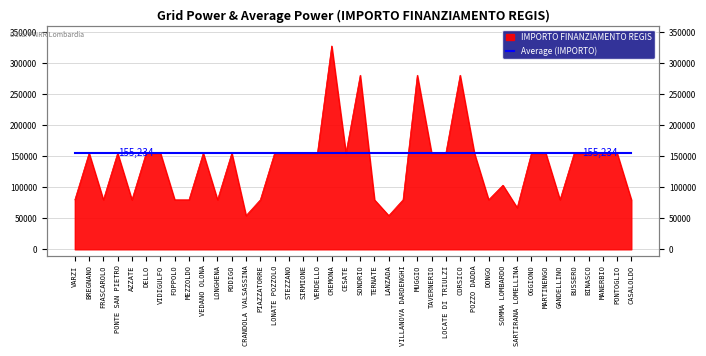

How many data points are less than 155234?

16